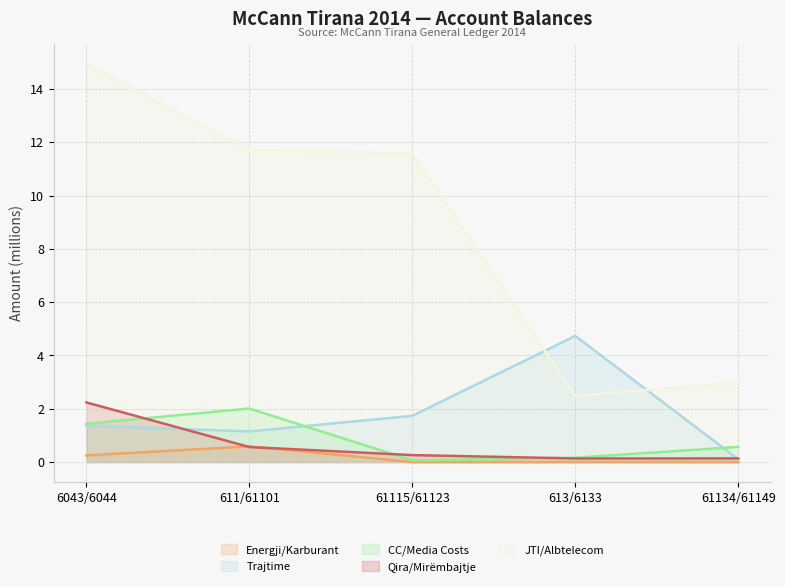

What is the value of the JTI/Albtelecom point at the 4th from the left?

2.5